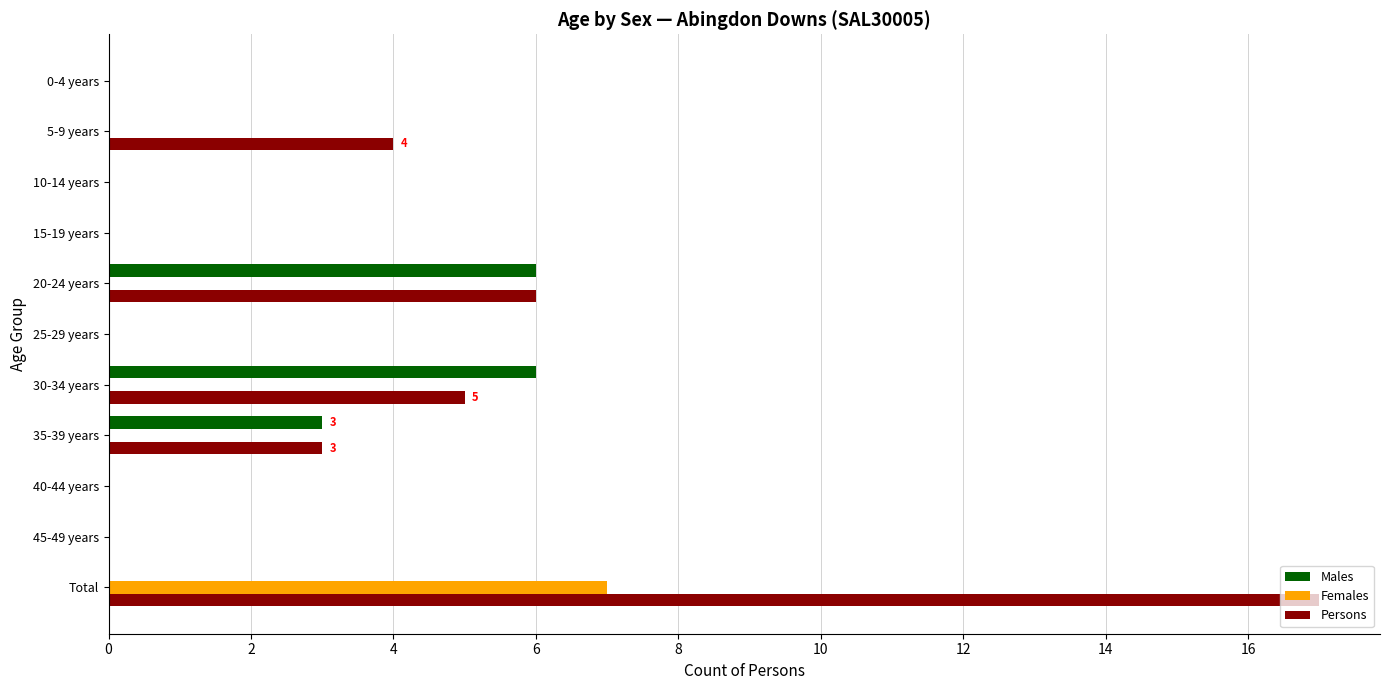

What is the maximum value for Males?

6